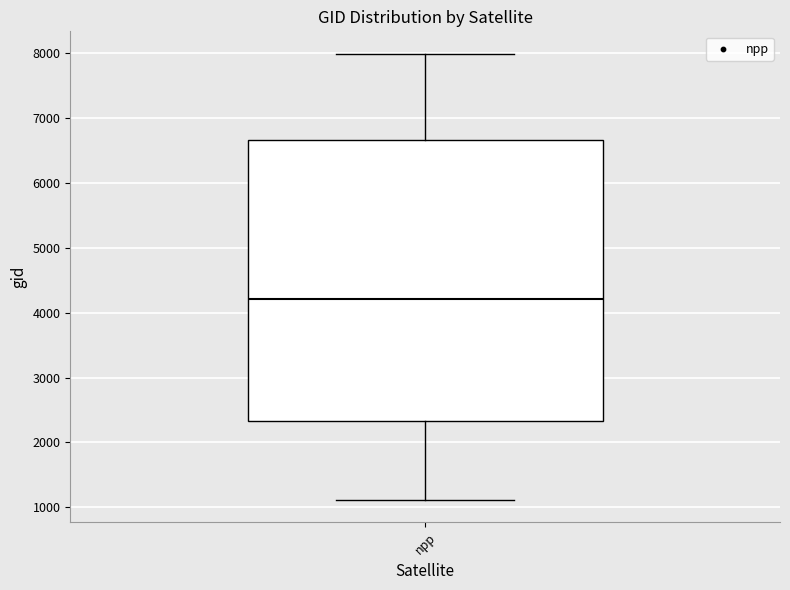

Transcribe this box plot: give where the median line is, the range the box spans, and where the two whiskers end, as read against the y-axis. The values are not printed on the chart, so give them approximately, as read against the axis.

median 4200, box 2300 to 6700, whiskers 1100 to 8000